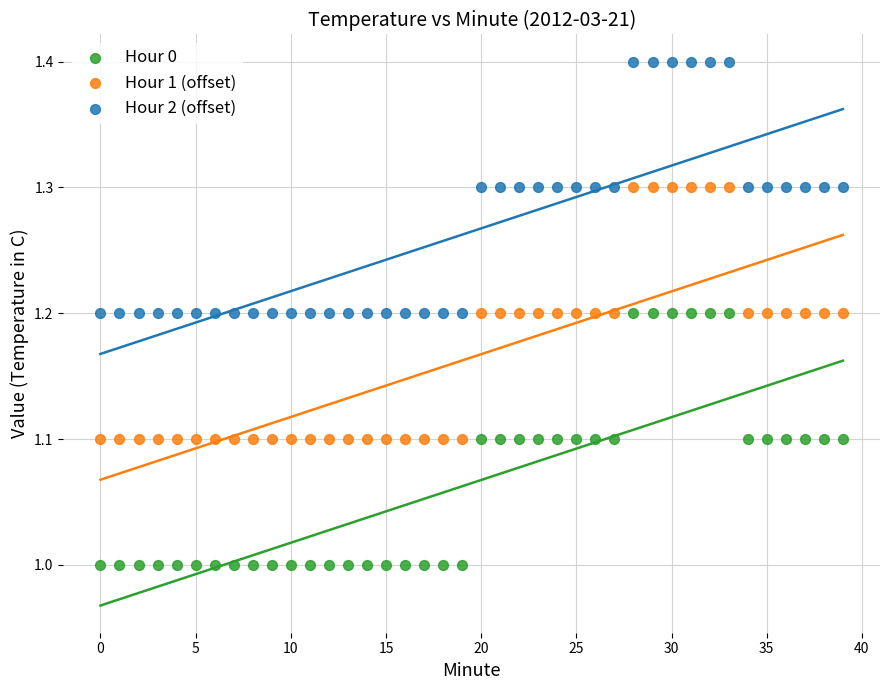

Across all data points, what is the range of Y values (max minus min)?

0.4